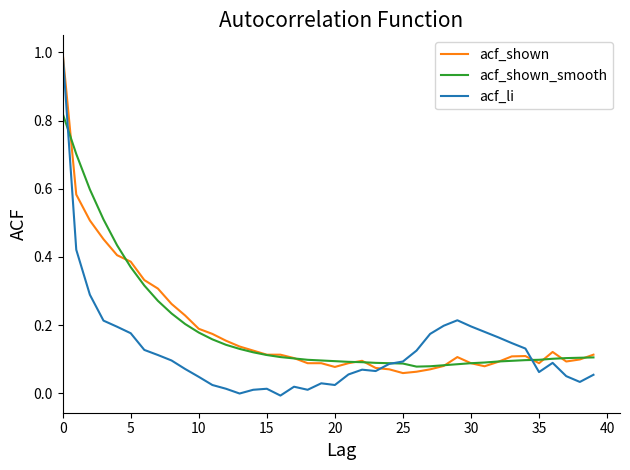

Which series has the widest spread of values?

acf_li